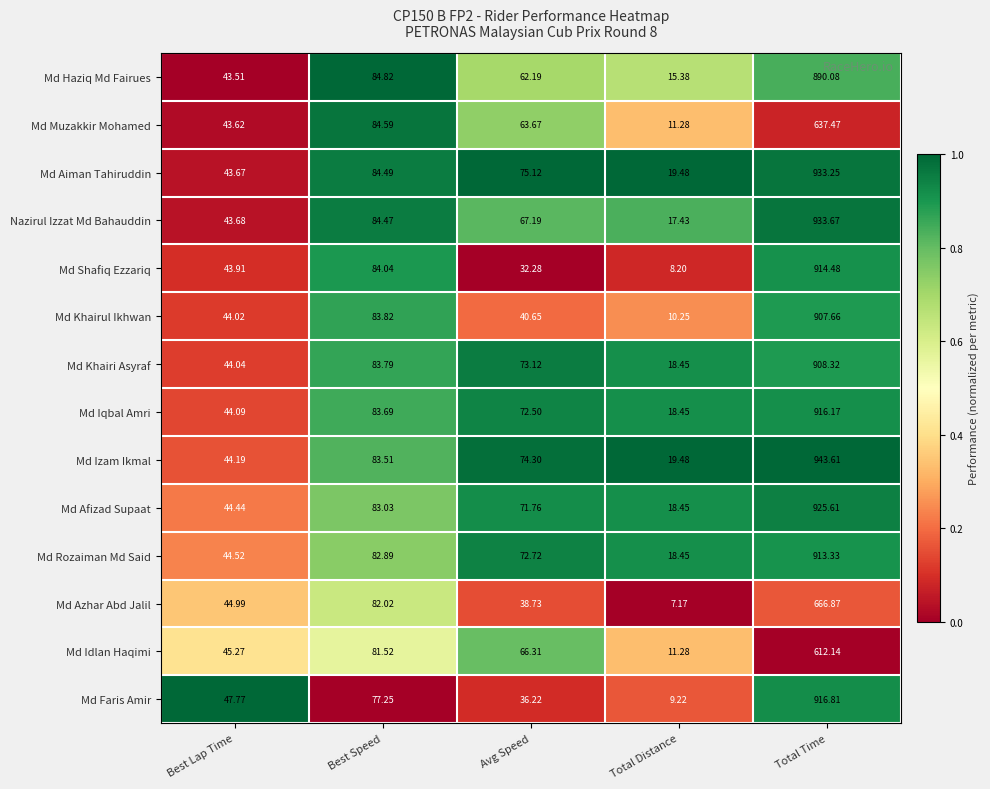

At which label does Md Azhar Abd Jalil first exceed 44?

Best Lap Time